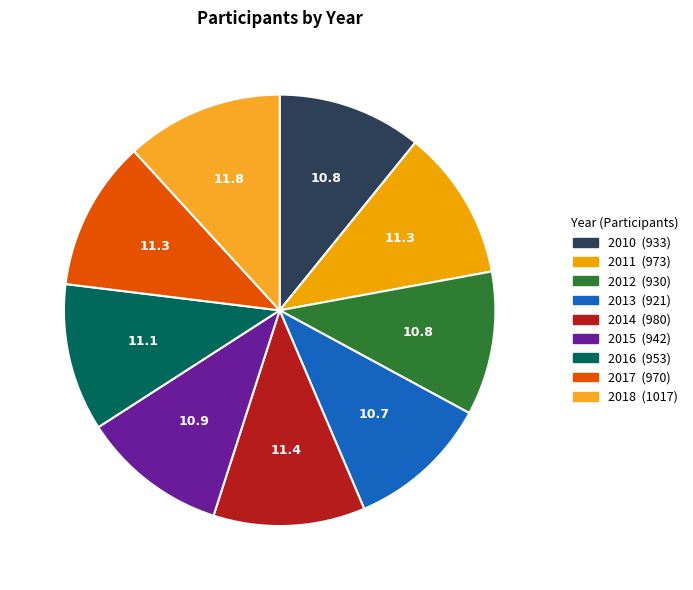

Approximately how many times larger is the value at 2013 compared to 2012?

1.0